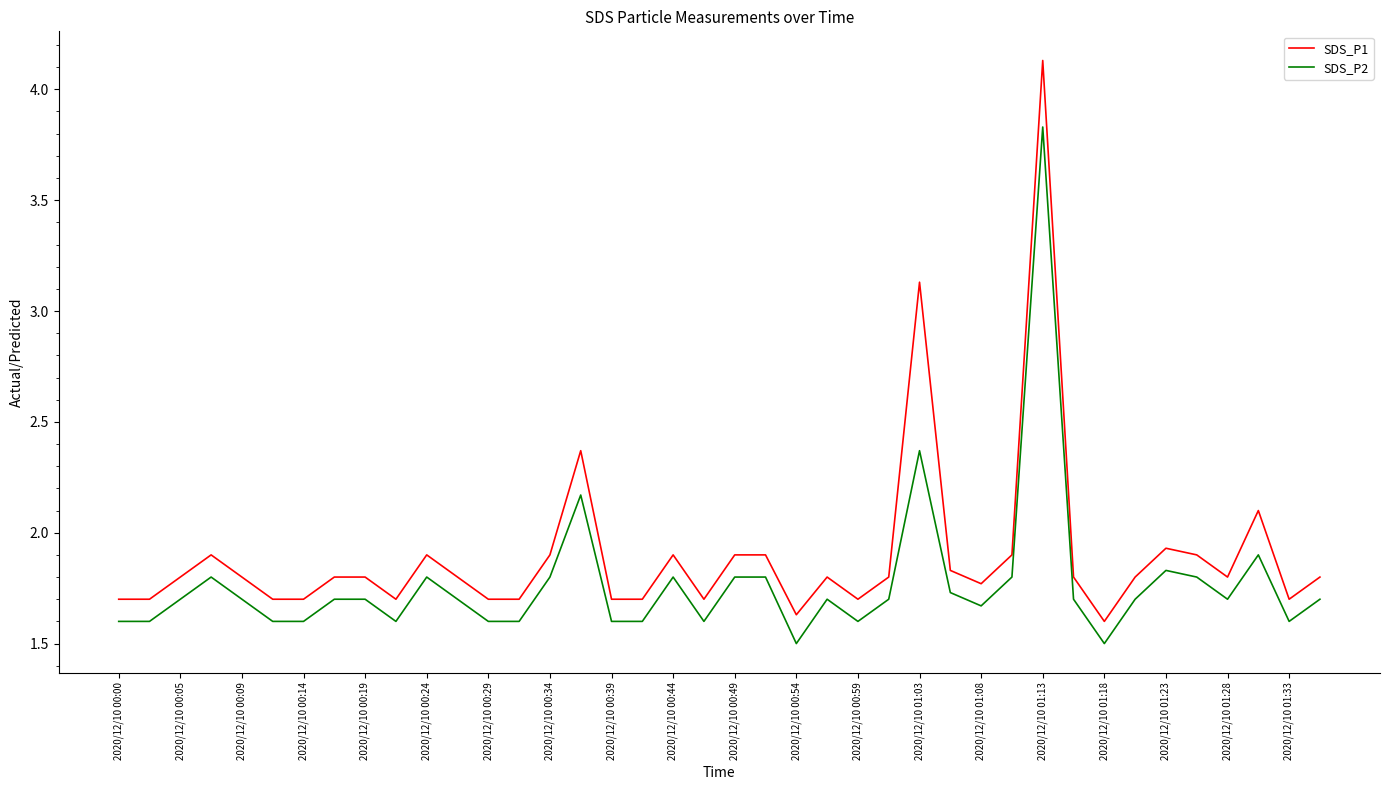

What is the lowest value of the SDS_P2 series?

1.5